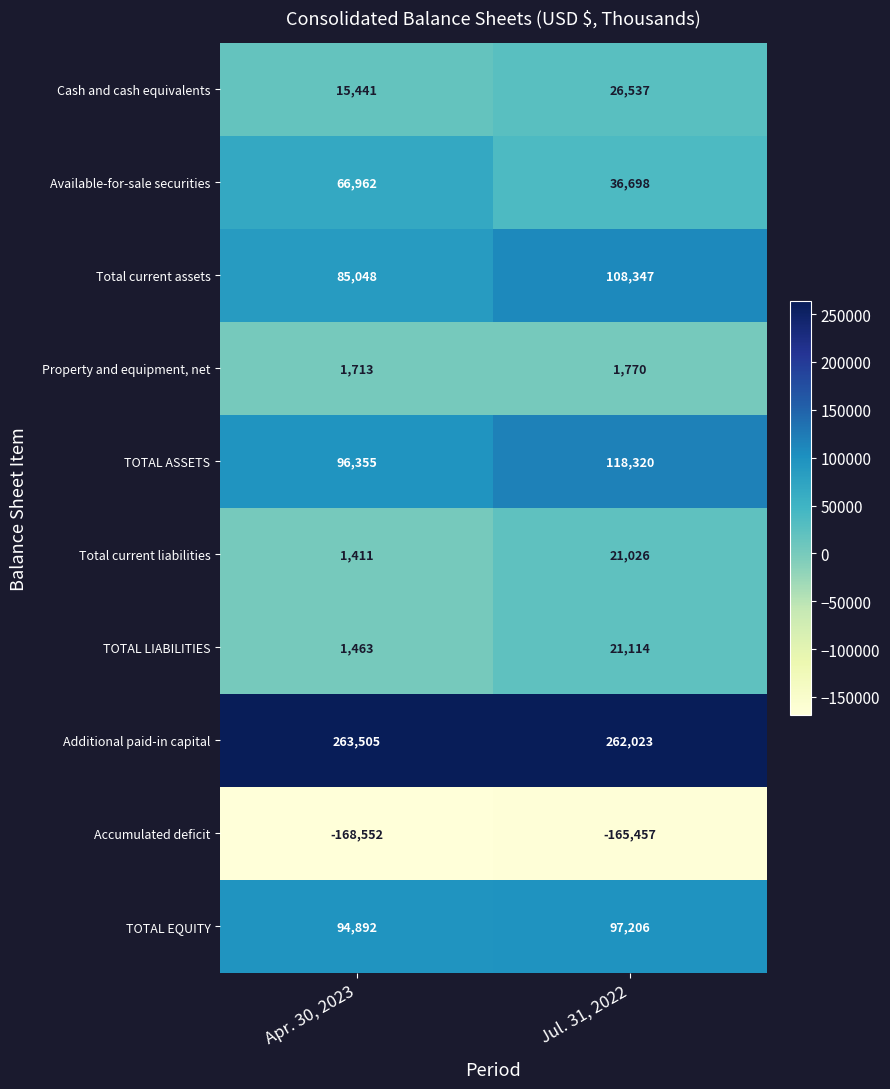

At which category does the chart reach its peak across all series?

Apr. 30, 2023